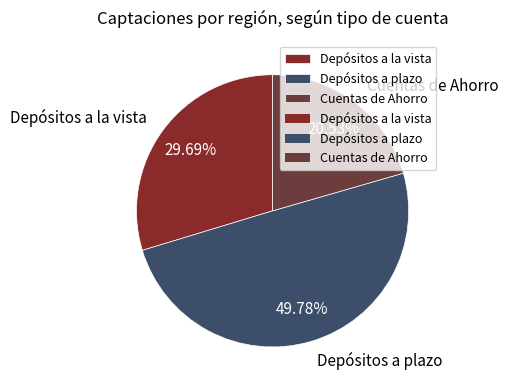

Between Cuentas de Ahorro and Depósitos a la vista, which is larger?

Depósitos a la vista